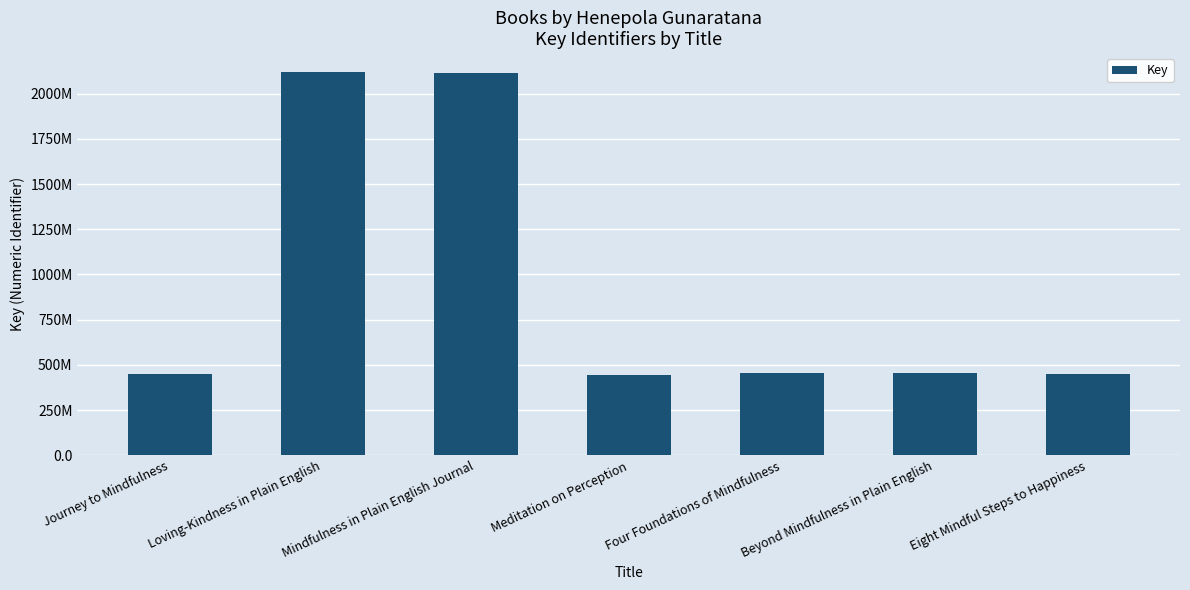

Are the bars grouped side by side (vs. stacked)?

No